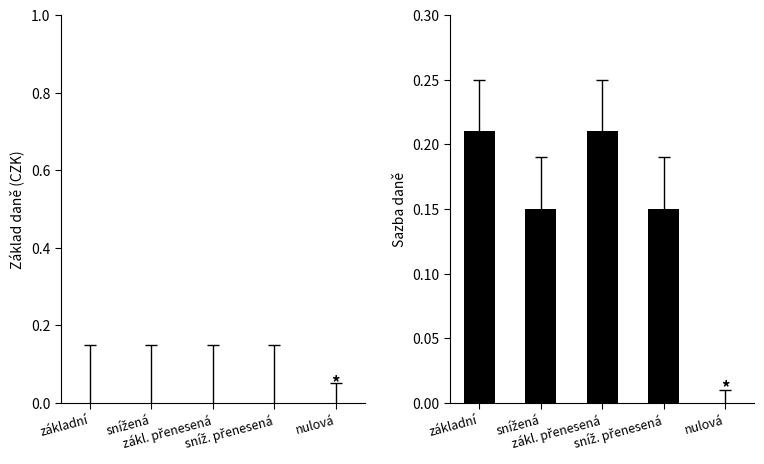

How many categories are shown in the chart?

5